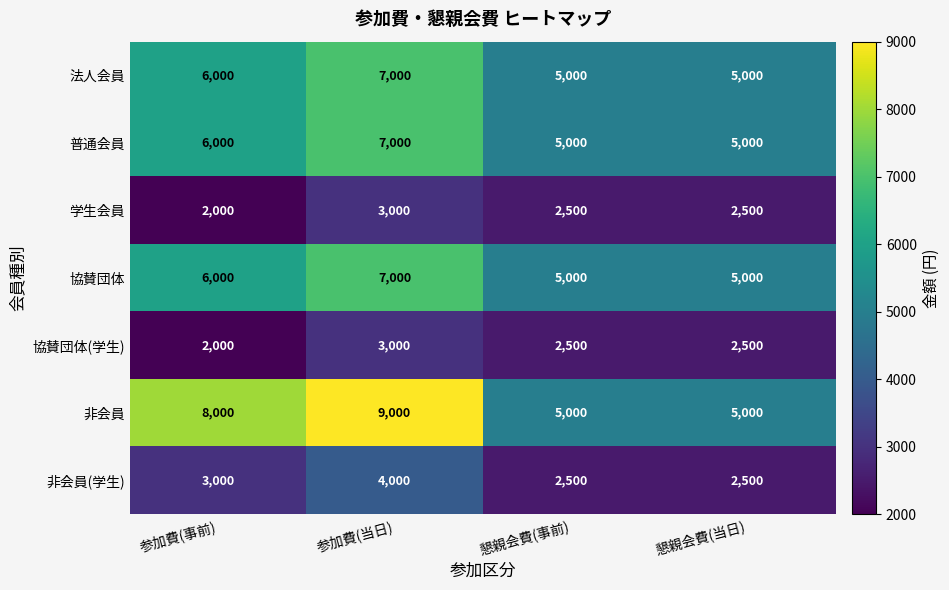

Where does the 協賛団体(学生) series first go above 2500?

参加費(当日)